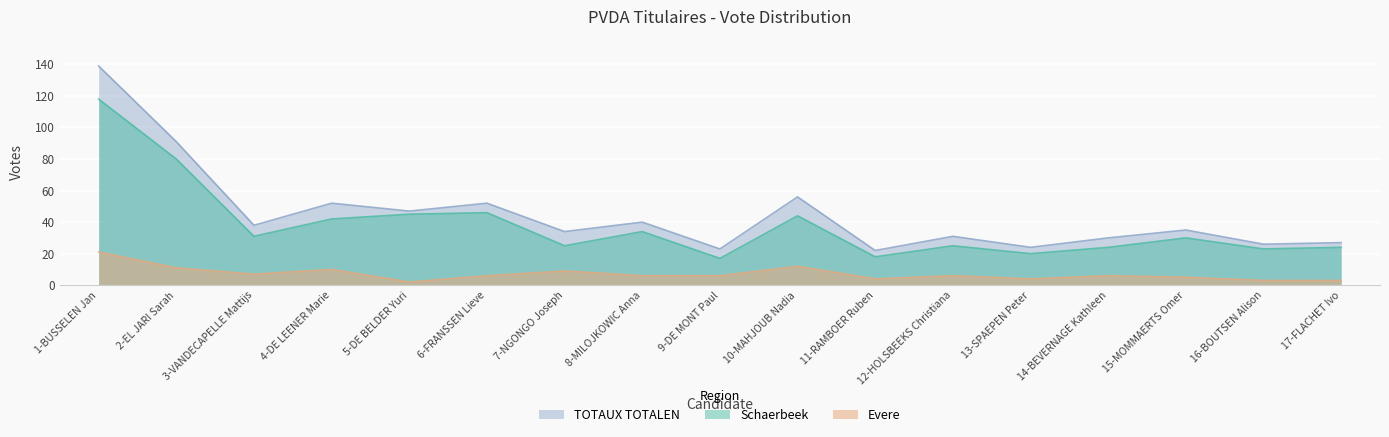

How many categories are shown in the chart?

17